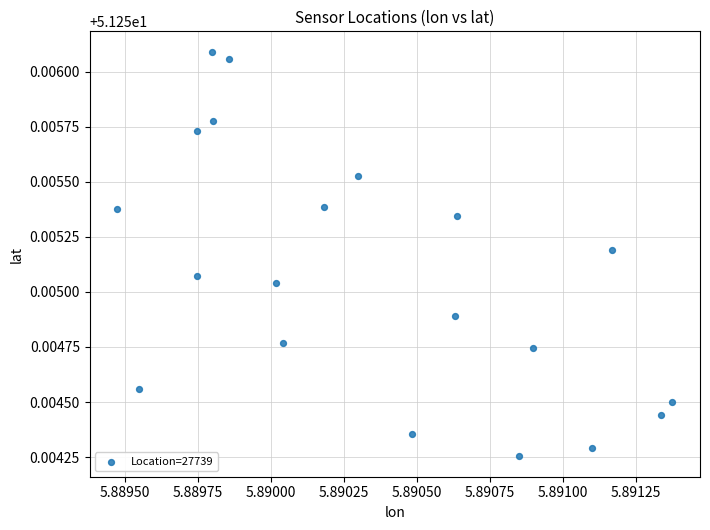

Count the number of points in this scatter plot.

20